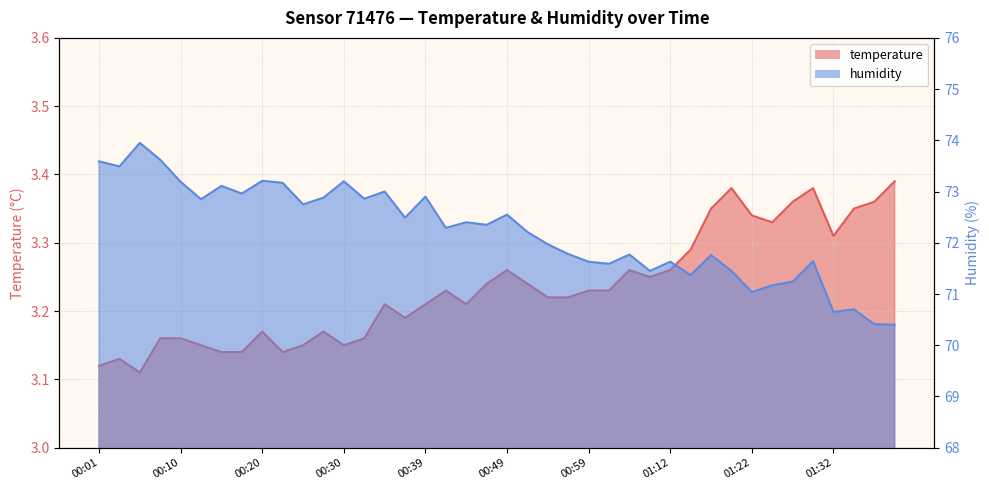

Which label corresponds to the smallest value in the chart?

00:05